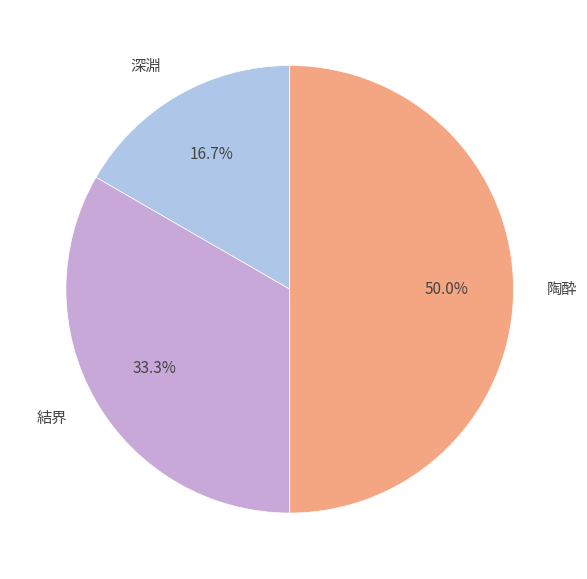

Rank the categories by value from highest to lowest.

陶酔, 結界, 深淵